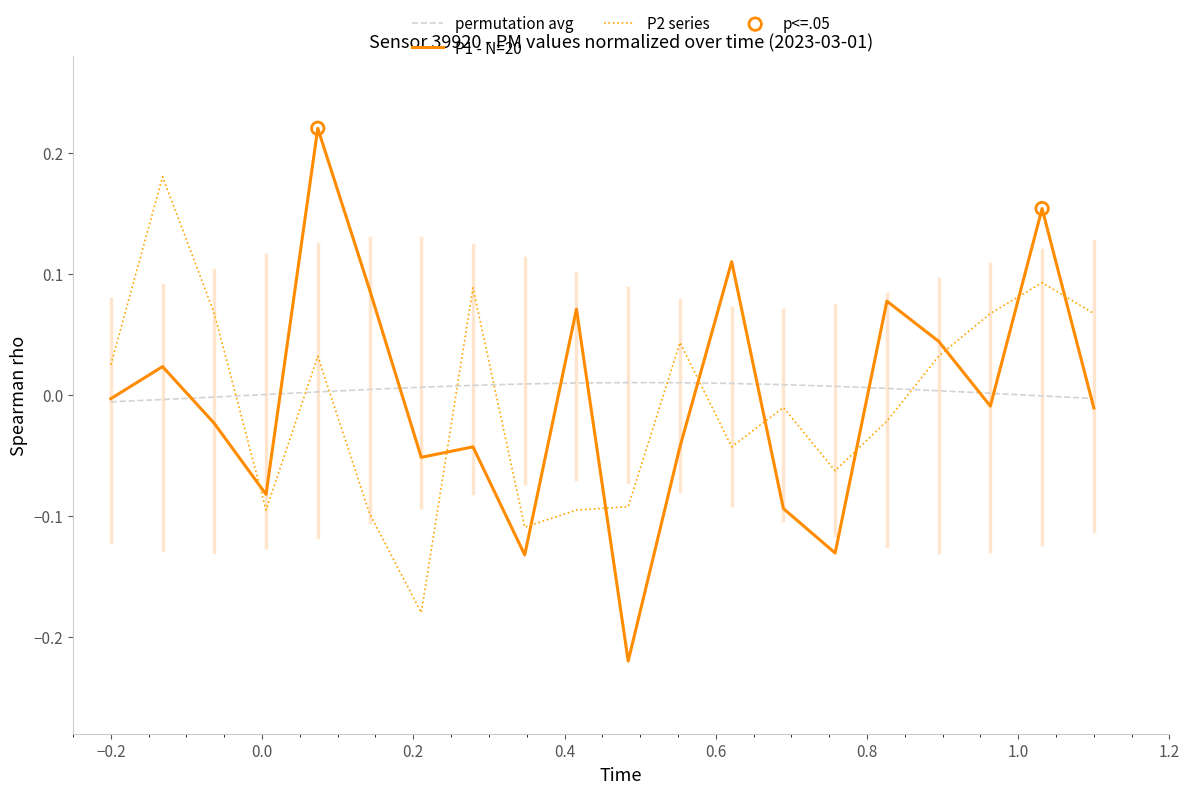

Which series has the largest total across all categories?

permutation avg